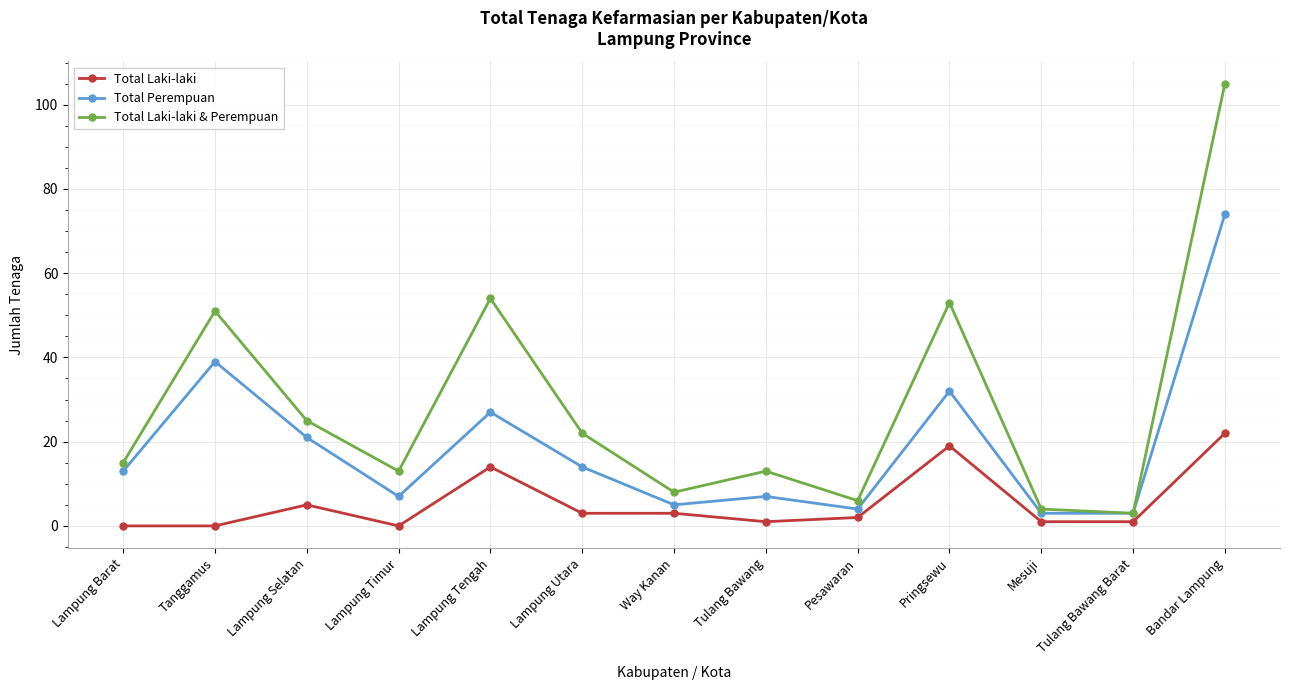

What is the sum of the Total Laki-laki values at Pringsewu and Lampung Timur?

19